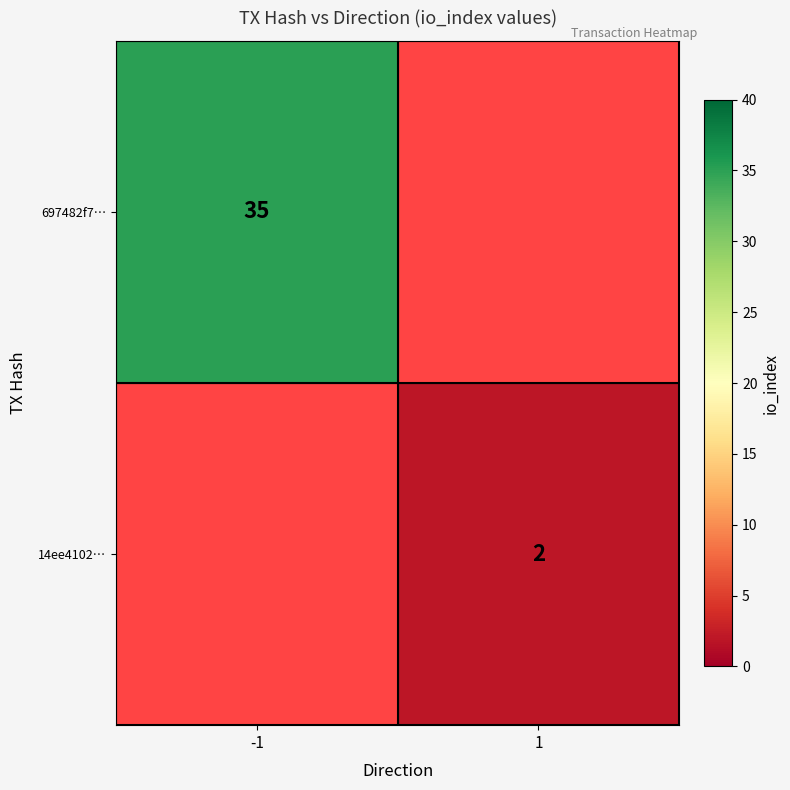

Which label corresponds to the smallest value in the chart?

1